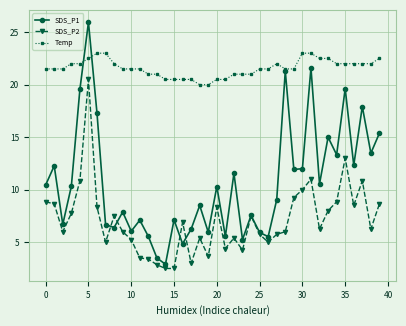

Which series has the largest total across all categories?

Temp